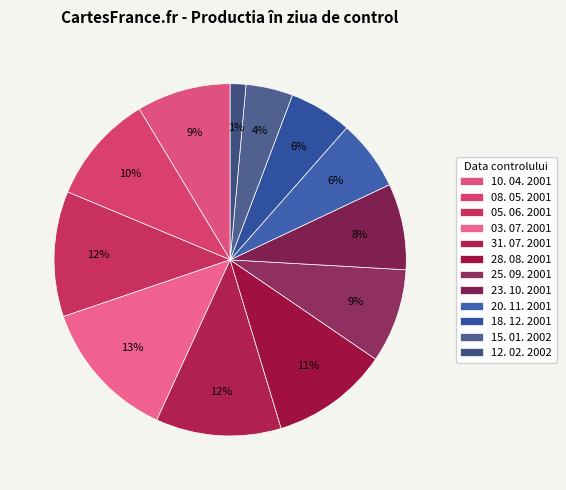

Is there any slice that represents more than half of the pie?

No